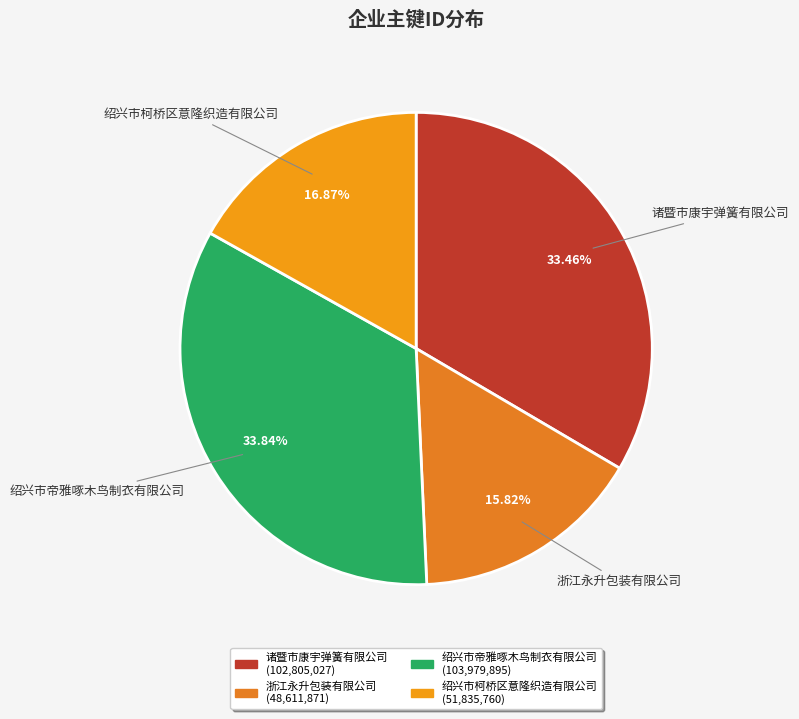

How many slices are in this pie chart?

4